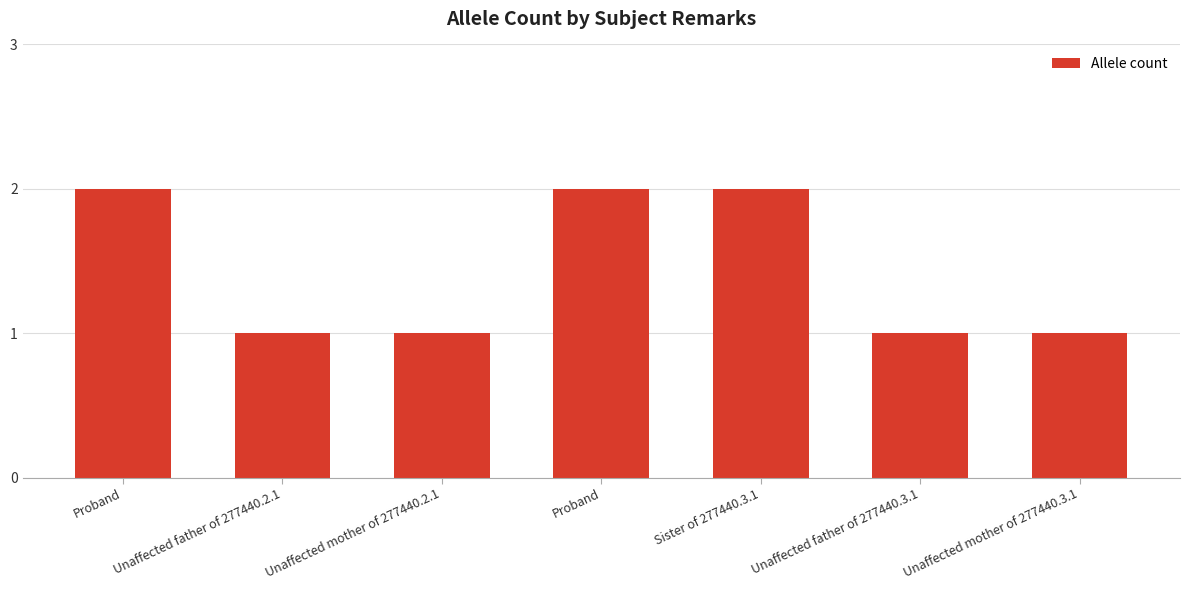

List the labels in order of value, smallest first.

Unaffected father of 277440.2.1, Unaffected mother of 277440.2.1, Unaffected father of 277440.3.1, Unaffected mother of 277440.3.1, Proband, Proband, Sister of 277440.3.1